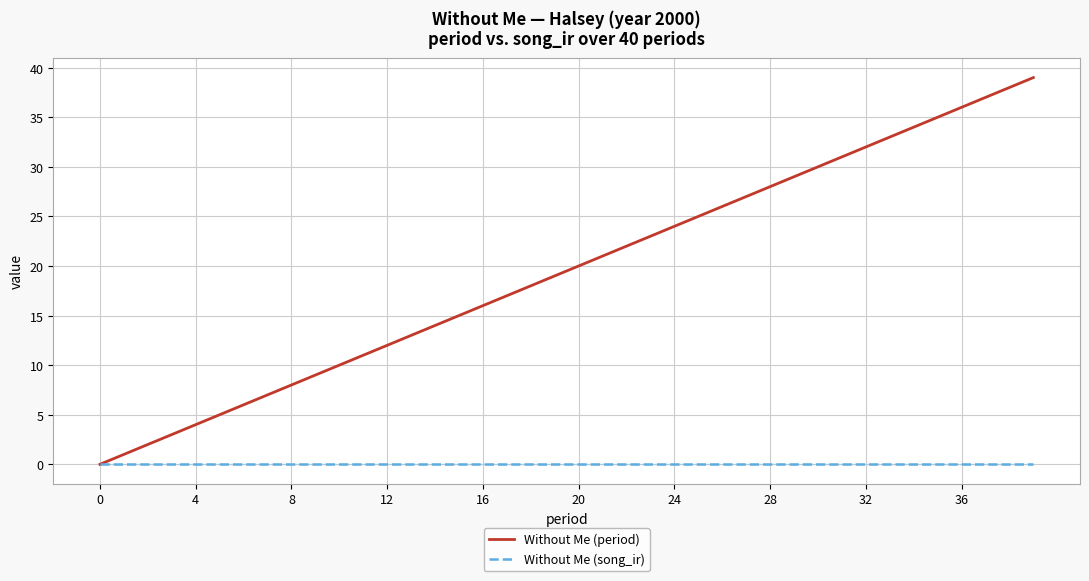

Is this an area chart (filled region under the line)?

No